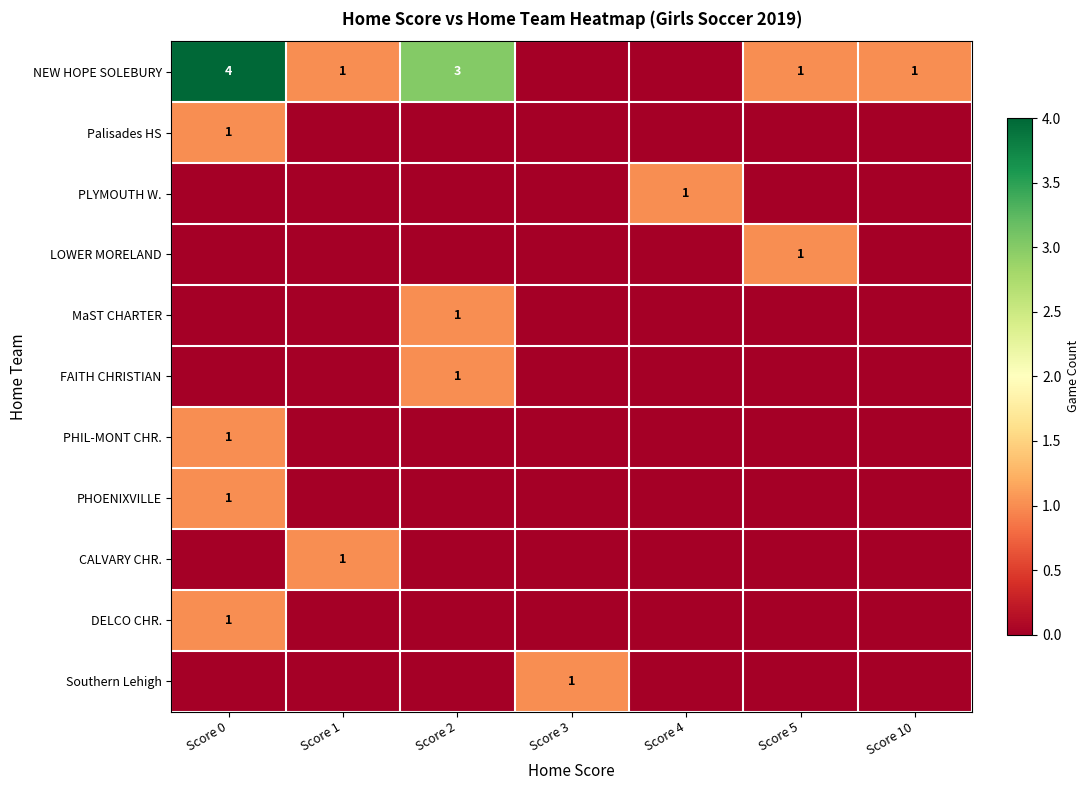

Is it true that NEW HOPE SOLEBURY equals 3 at Score 2?

True